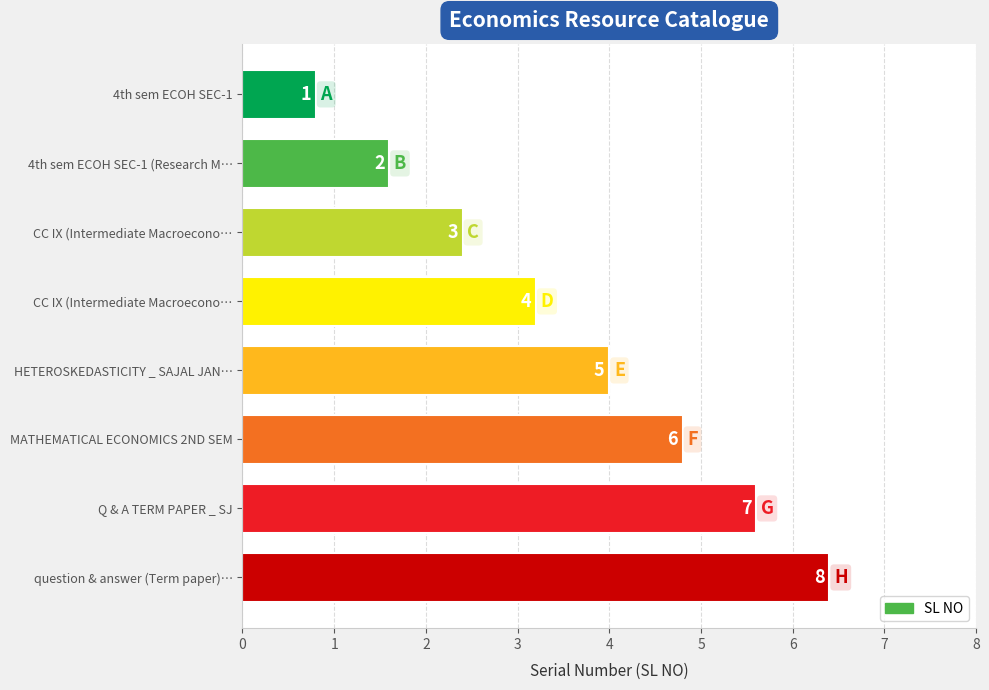

Does the chart contain stacked bars?

No